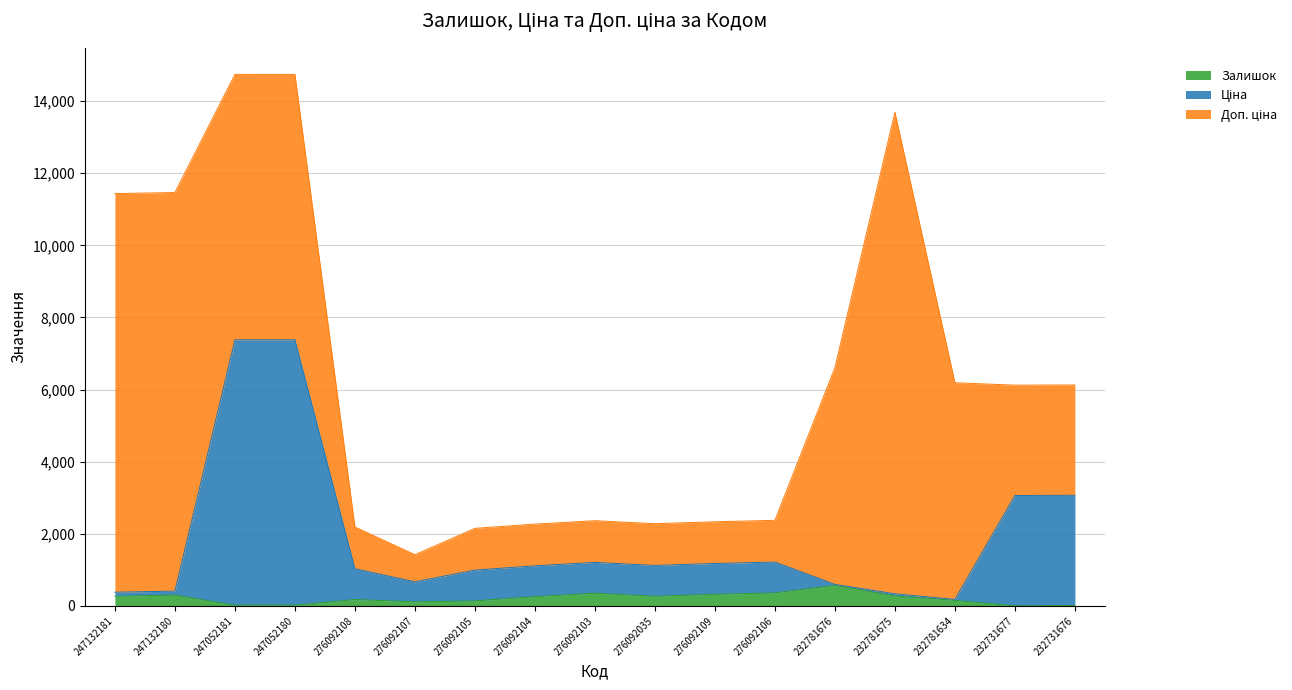

True or false: Ціна and Залишок cross at least once.

False